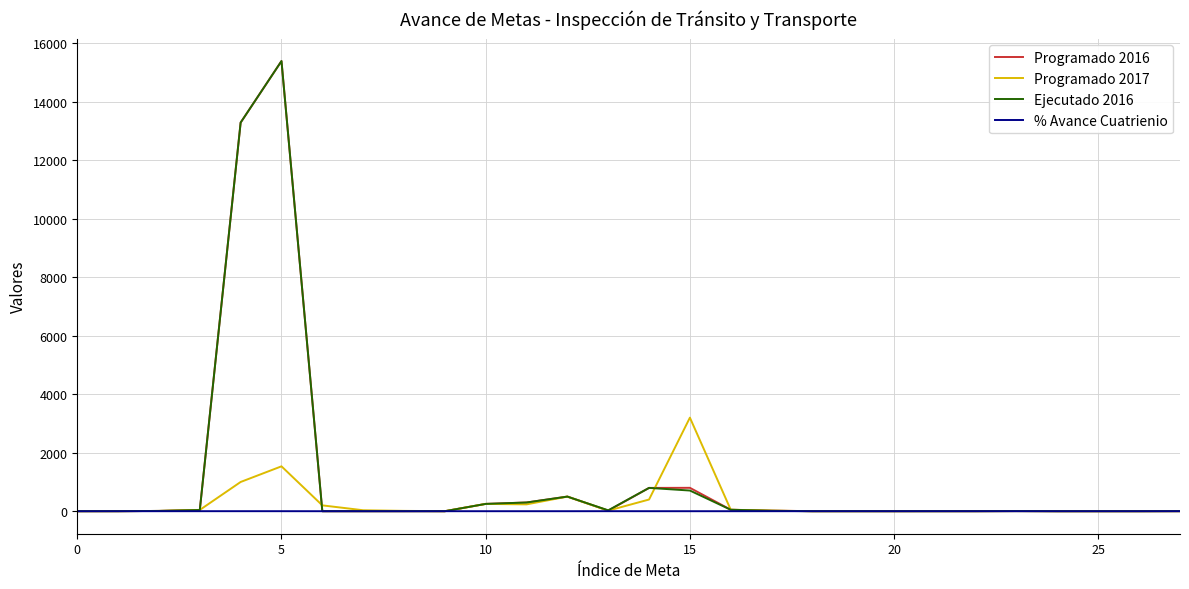

List the series in order of their peak value, lowest first.

% Avance Cuatrienio, Programado 2017, Programado 2016, Ejecutado 2016